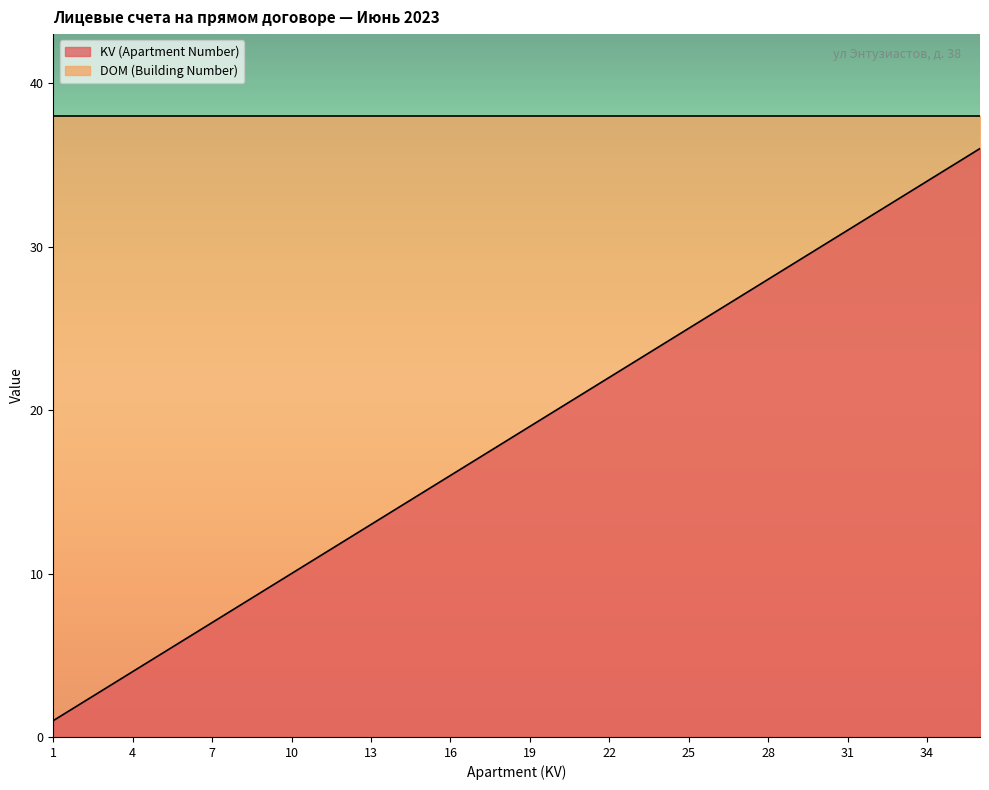

Is it true that the value at 10 is 4?

False